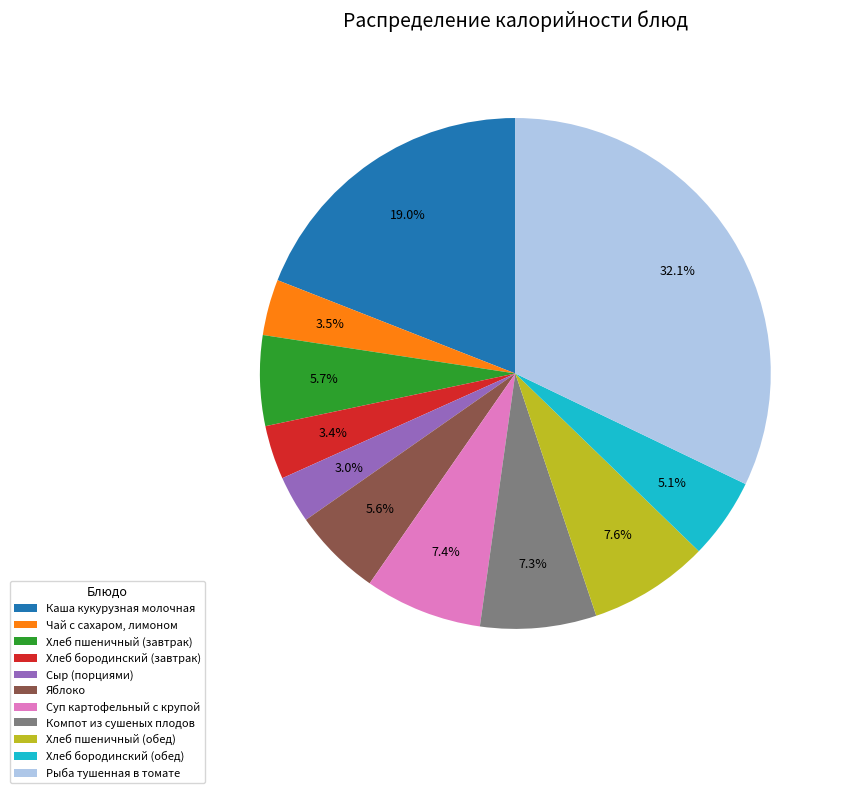

To the nearest percent, what is the combined percentage of Рыба тушенная в томате and Суп картофельный с крупой?

40%